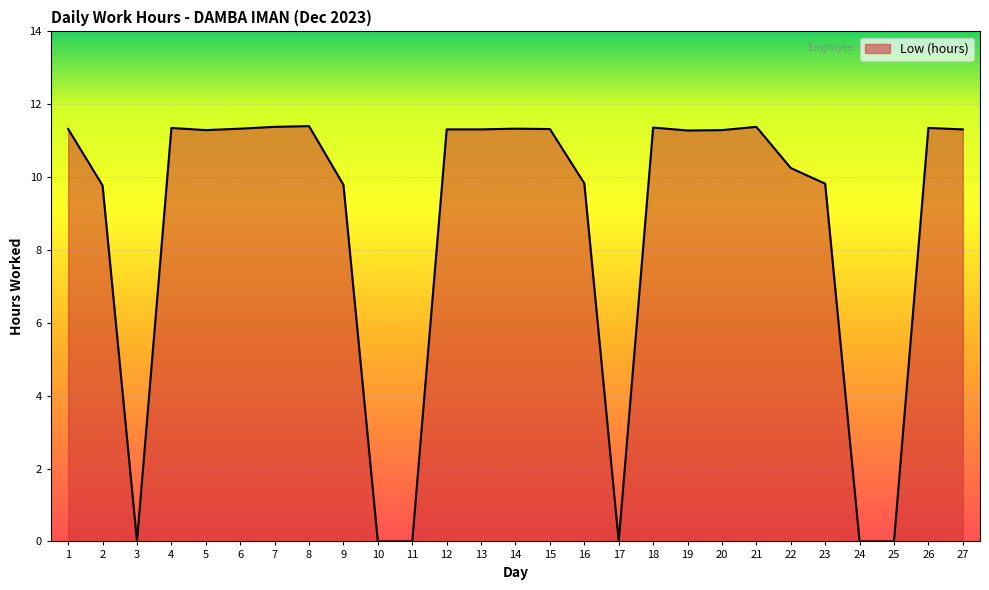

What is the change in value from 2 to 19?

+1.5